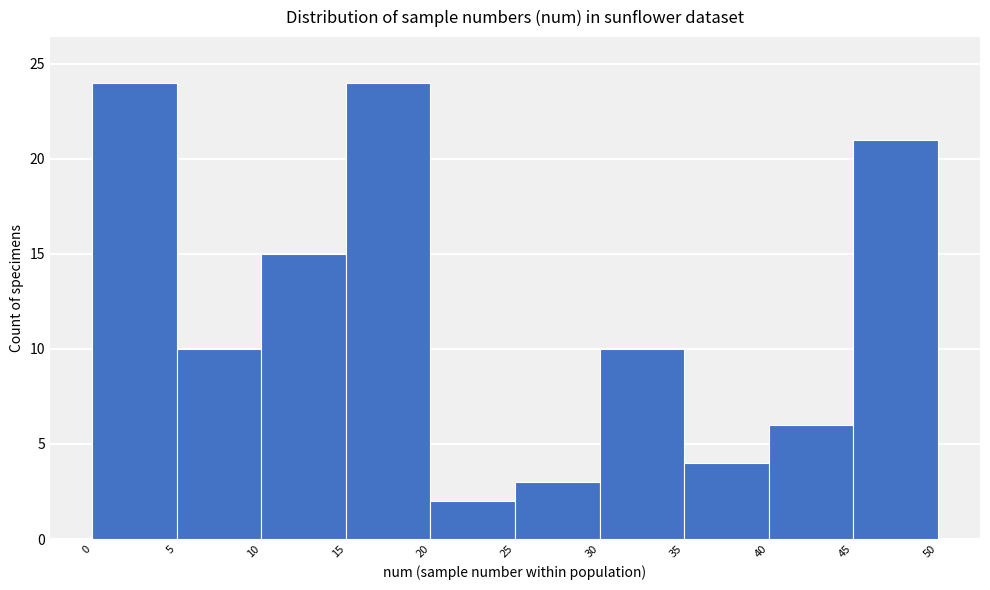

Reading left to right, transcribe this chart: for each bar, give the range it covers on the x-axis and its height. The values are not printed on the chart, so give them approximately, as read against the axis.

0 to 5: 24
5 to 10: 10
10 to 15: 15
15 to 20: 24
20 to 25: 2
25 to 30: 3
30 to 35: 10
35 to 40: 4
40 to 45: 6
45 to 50: 21